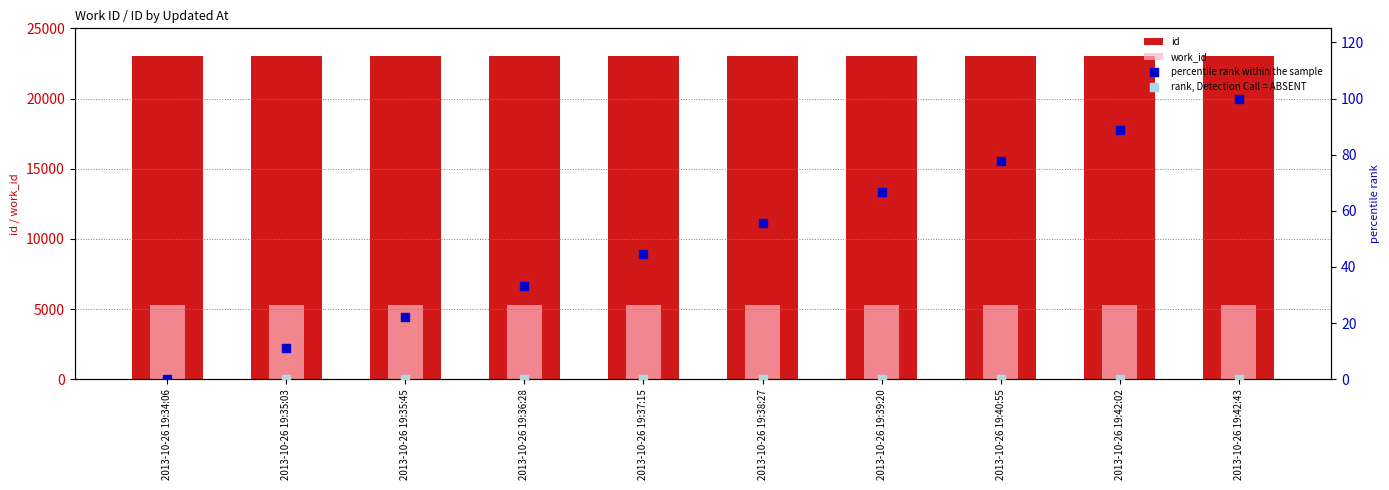

What are all the series names shown in the legend?

id, work_id, percentile rank within the sample, rank, Detection Call = ABSENT